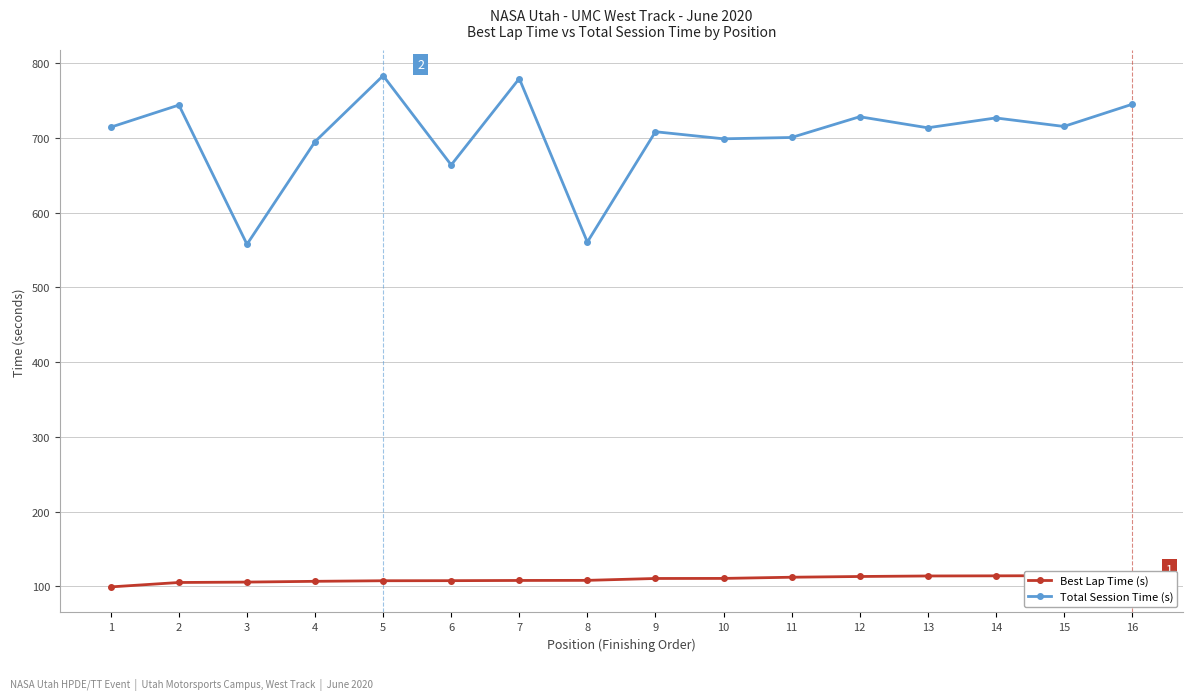

What is the spread (max minus min) of values at 14?

612.8